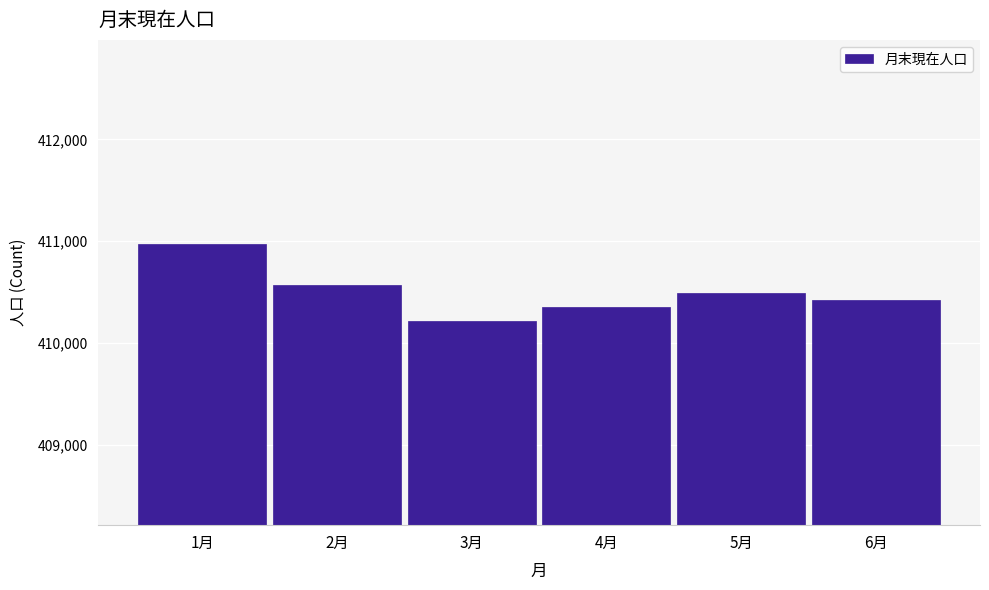

Reading left to right, list all the values displayed in this chart.

1月=410976	2月=410568	3月=410214	4月=410352	5月=410497	6月=410425